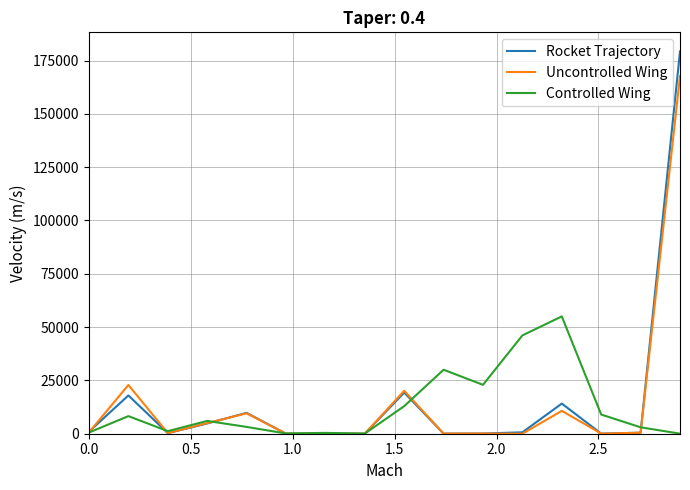

True or false: Controlled Wing and Uncontrolled Wing cross at least once.

True